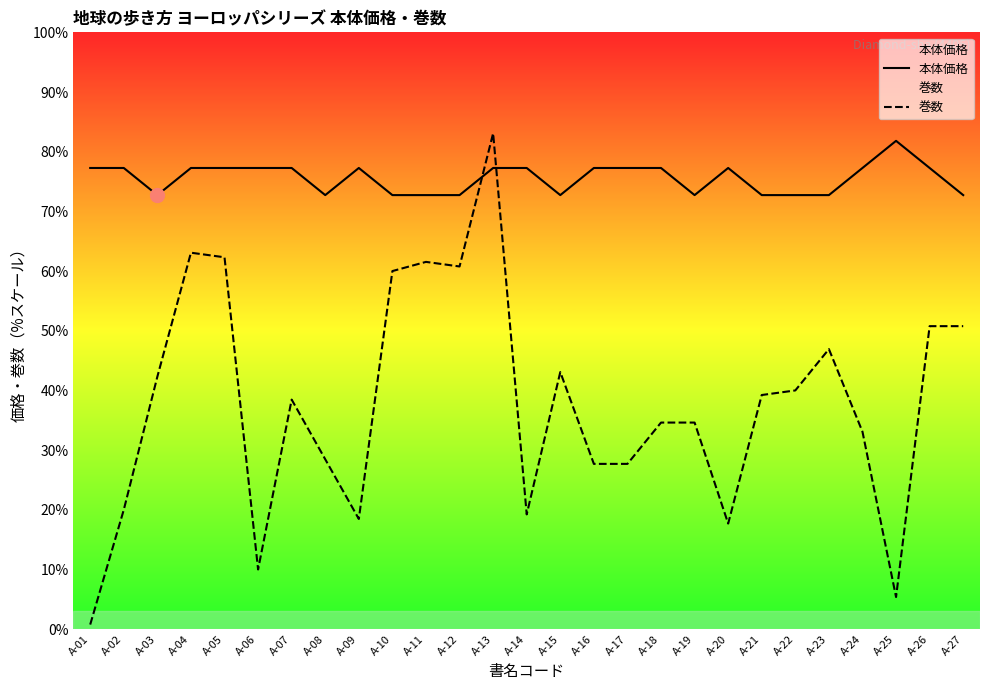

How many times do 本体価格 and 巻数 cross each other?

2